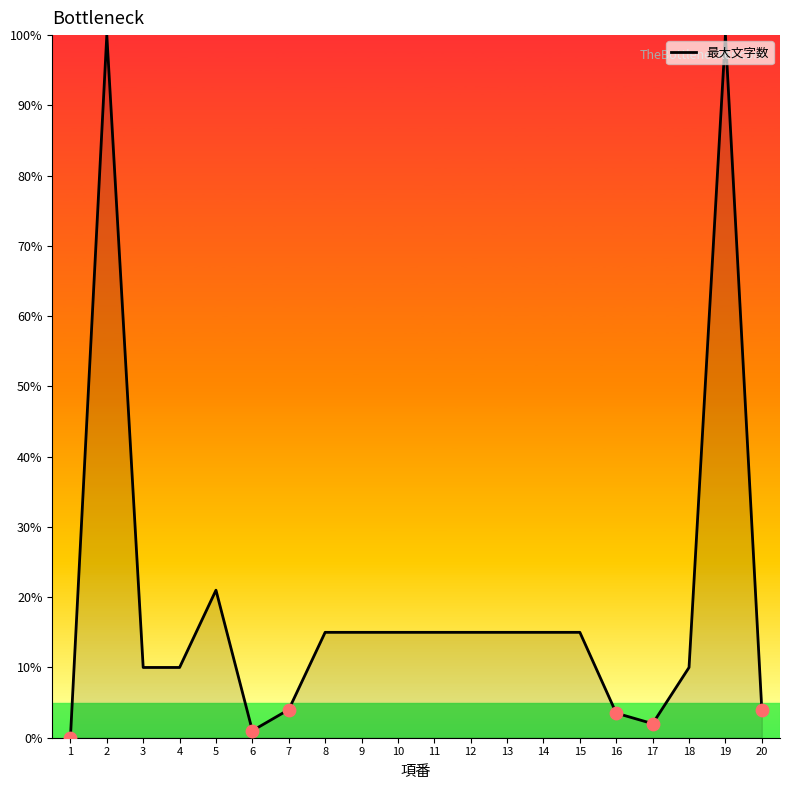

What is the ratio of the value at 8 to the value at 9?

1.0